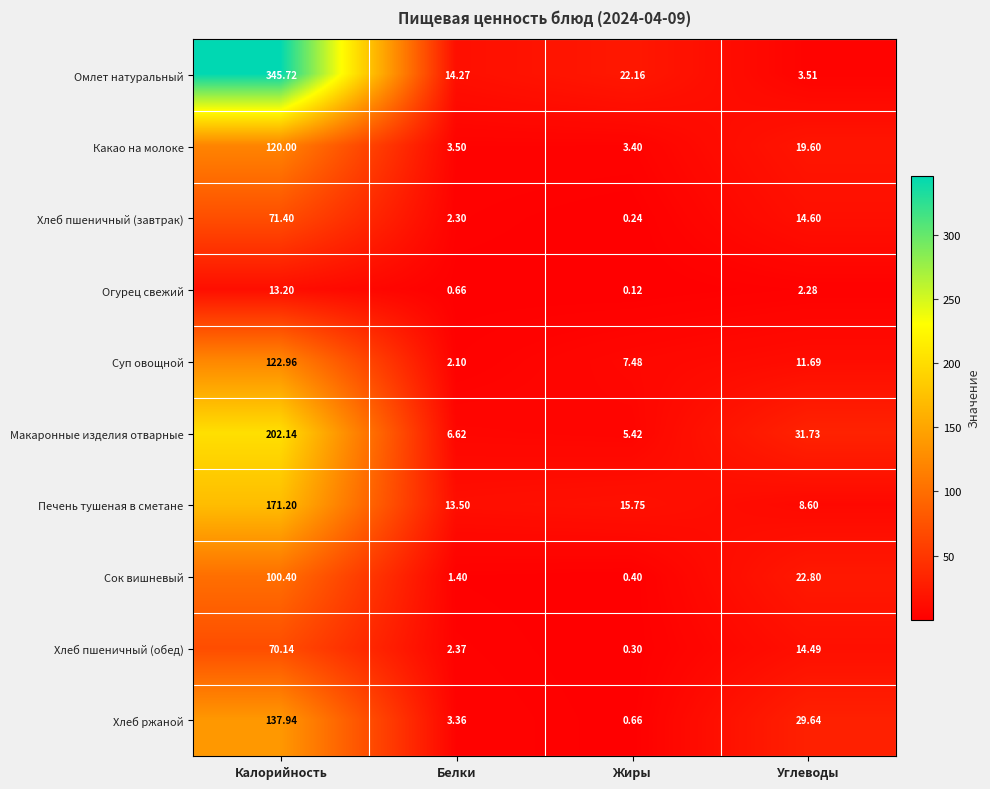

At Калорийность, list the series in order from largest to smallest.

Омлет натуральный, Макаронные изделия отварные, Печень тушеная в сметане, Хлеб ржаной, Суп овощной, Какао на молоке, Сок вишневый, Хлеб пшеничный (завтрак), Хлеб пшеничный (обед), Огурец свежий